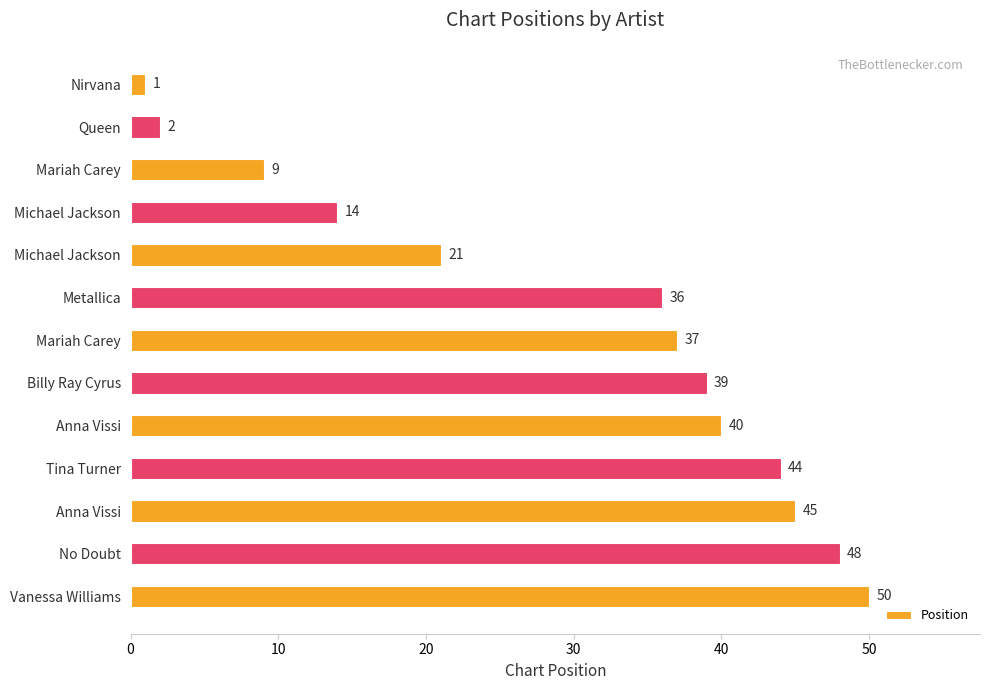

What is the sum of all values?

386